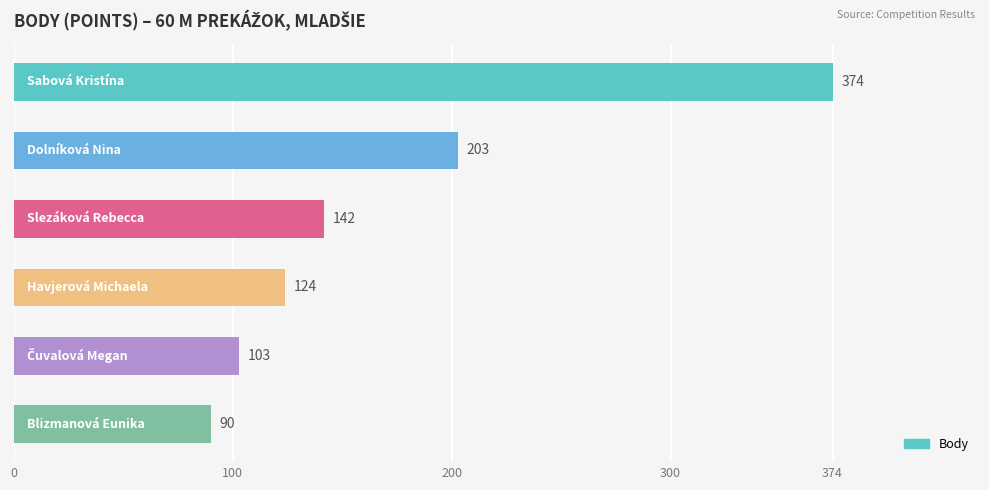

What is the sum of all values?

1036